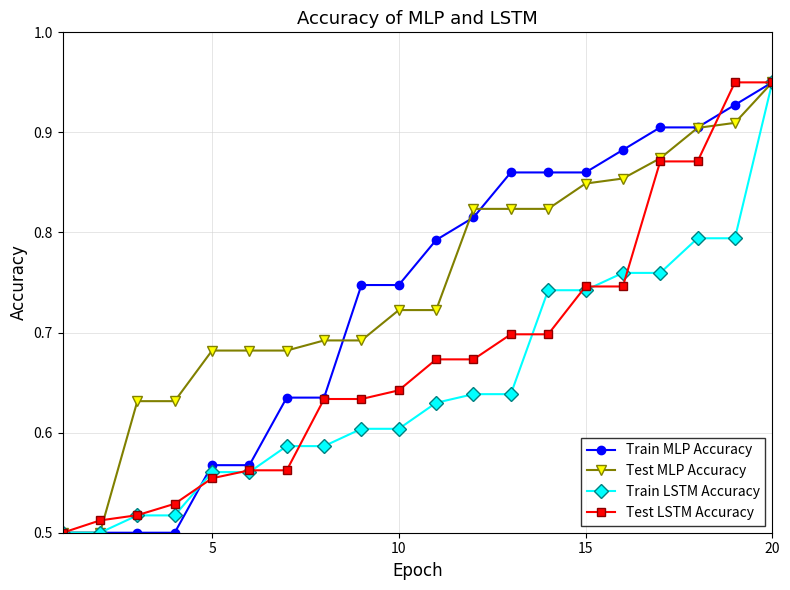

At how many categories does at least one series exceed 0?

20